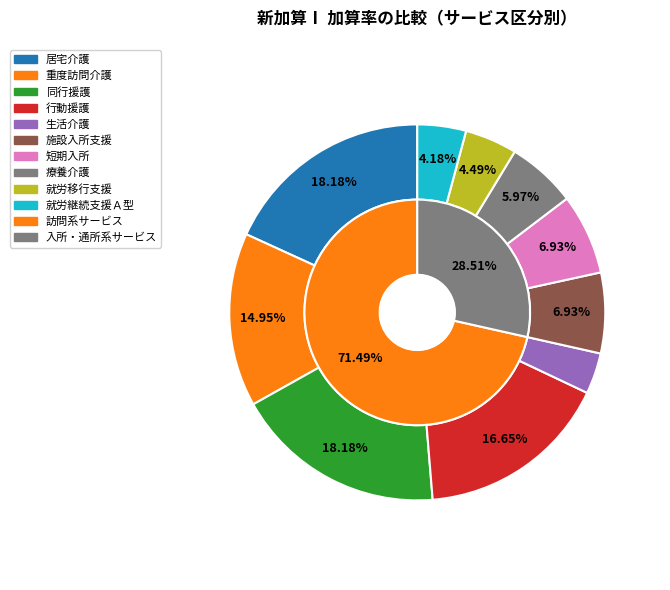

Between 重度訪問介護 and 短期入所, which is larger?

重度訪問介護